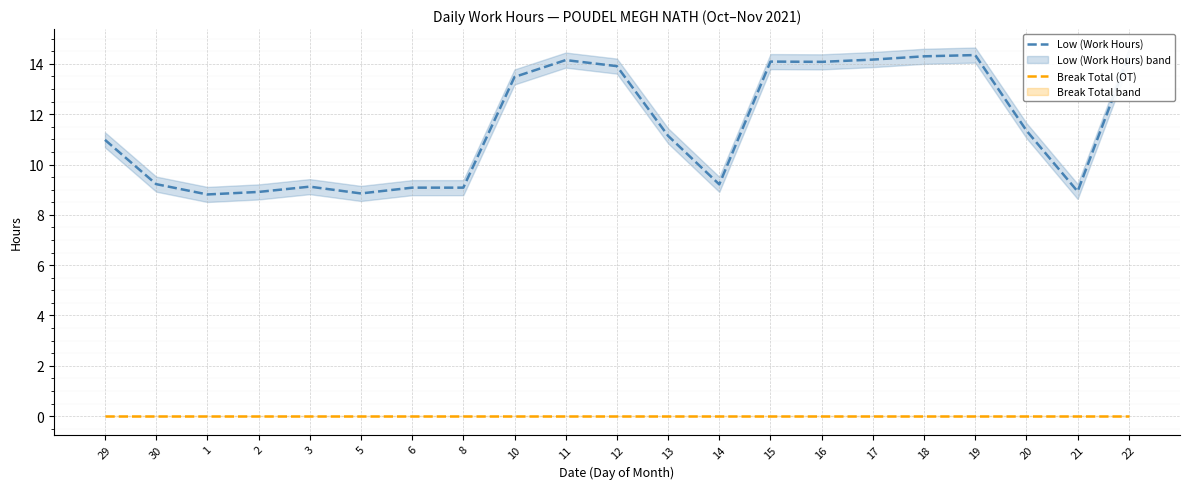

Is this an area chart (filled region under the line)?

No